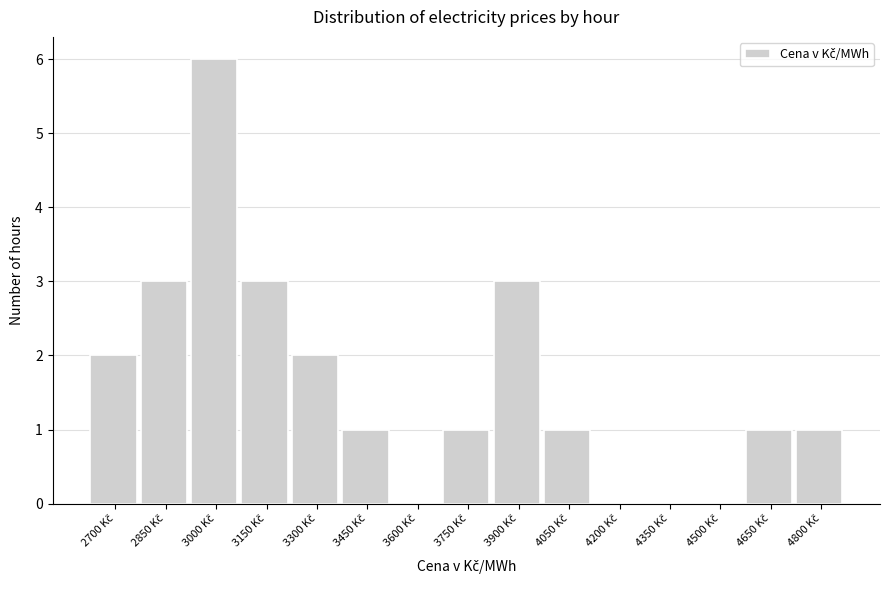

What is the maximum value shown in the chart?

6